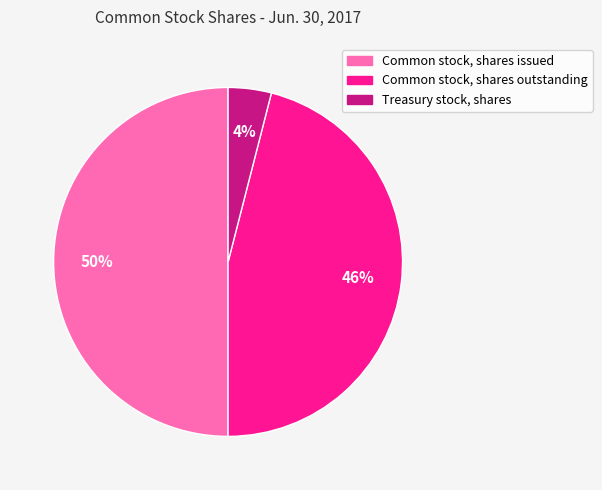

Do Common stock, shares issued and Treasury stock, shares together represent more than half of the pie?

Yes